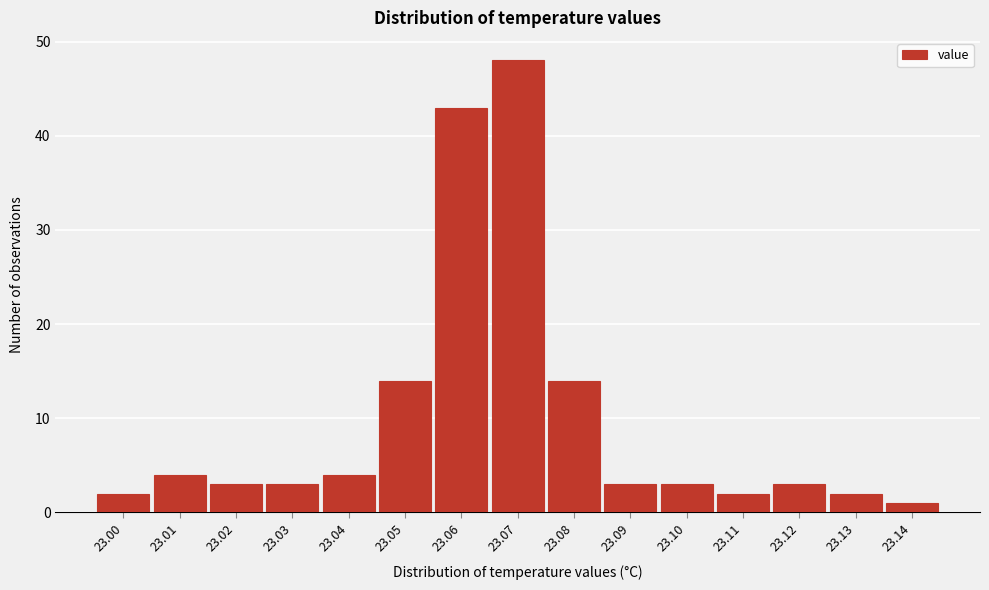

Reading left to right, list every bar in this chart as the range it spans on the x-axis followed by its height. The values are not printed on the chart, so give them approximately, as read against the axis.

22.995 to 23.005: 2
23.005 to 23.015: 4
23.015 to 23.025: 3
23.025 to 23.035: 3
23.035 to 23.045: 4
23.045 to 23.055: 14
23.055 to 23.065: 43
23.065 to 23.075: 48
23.075 to 23.085: 14
23.085 to 23.095: 3
23.095 to 23.105: 3
23.105 to 23.115: 2
23.115 to 23.125: 3
23.125 to 23.135: 2
23.135 to 23.145: 1